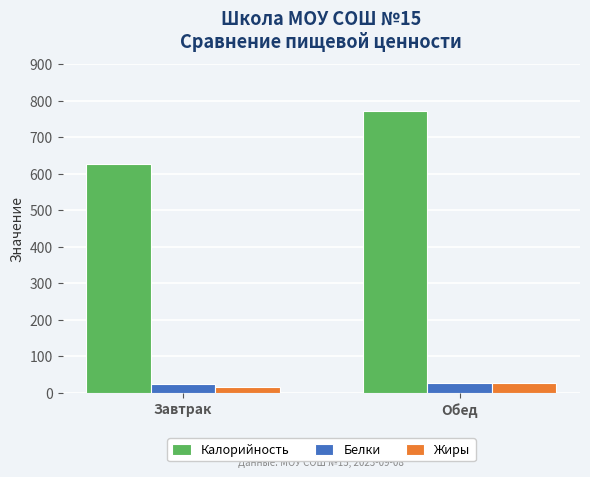

True or false: Белки has a value of 23 at Завтрак.

True